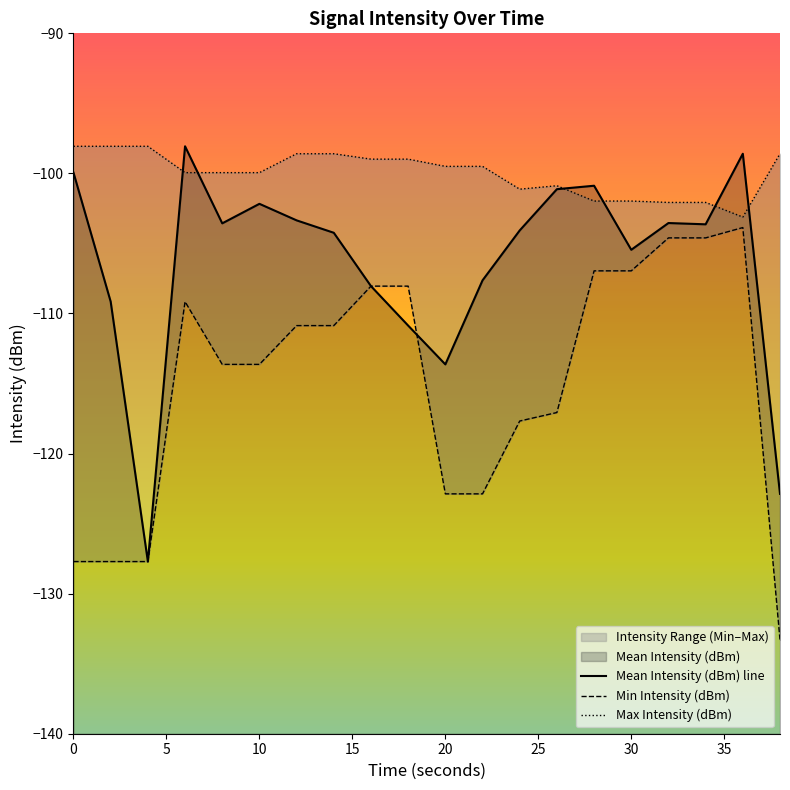

Reading left to right, what are all the values shown in this chart?

Mean Intensity (dBm): 0=-99.9	2=-109.2	4=-127.7	6=-98.1	8=-103.6	10=-102.2	12=-103.4	14=-104.2	16=-108.0	18=-110.9	20=-113.6	22=-107.6	24=-104.1	26=-101.1	28=-100.9	30=-105.5	32=-103.5	34=-103.6	36=-98.6	38=-122.9
Min Intensity (dBm): 0=-127.7	2=-127.7	4=-127.7	6=-109.2	8=-113.6	10=-113.6	12=-110.9	14=-110.9	16=-108.0	18=-108.0	20=-122.9	22=-122.9	24=-117.7	26=-117.1	28=-107.0	30=-107.0	32=-104.6	34=-104.6	36=-103.9	38=-133.3
Max Intensity (dBm): 0=-98.1	2=-98.1	4=-98.1	6=-99.9	8=-99.9	10=-99.9	12=-98.6	14=-98.6	16=-99.0	18=-99.0	20=-99.5	22=-99.5	24=-101.1	26=-100.9	28=-102.0	30=-102.0	32=-102.1	34=-102.1	36=-103.1	38=-98.6